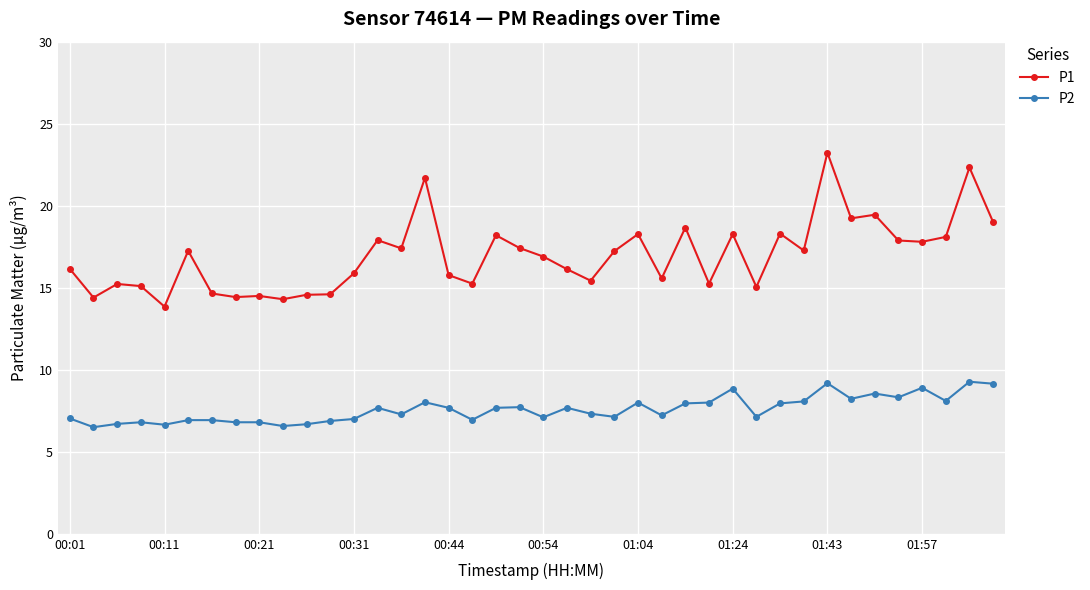

What is the value of the P1 point at the 23rd from the left?

15.4